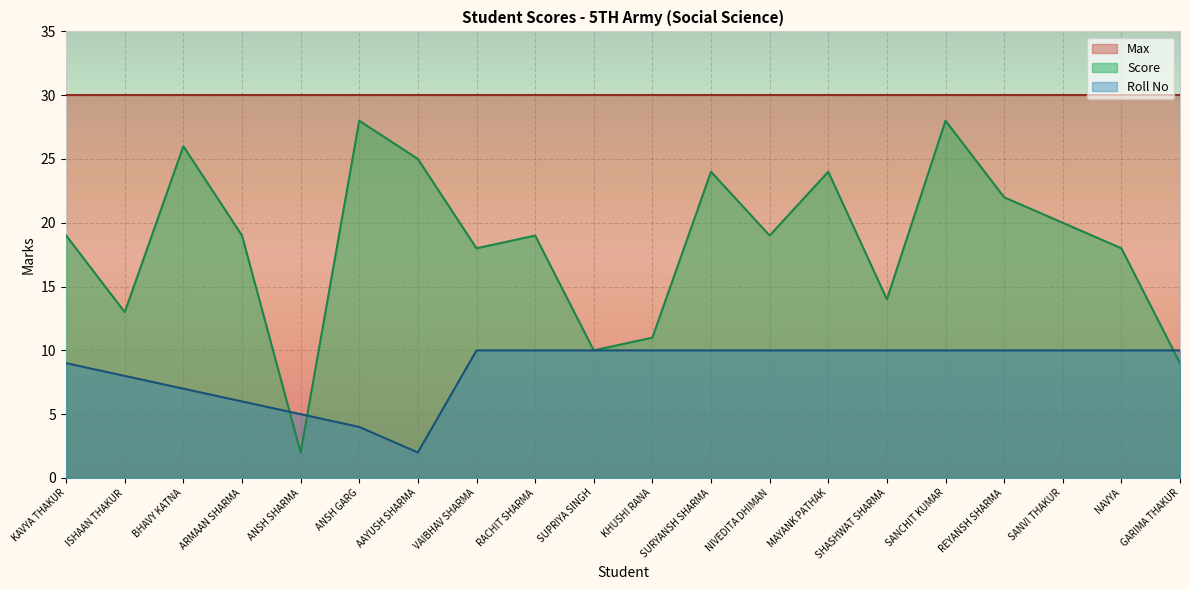

Does the chart display data point markers on the line(s)?

No